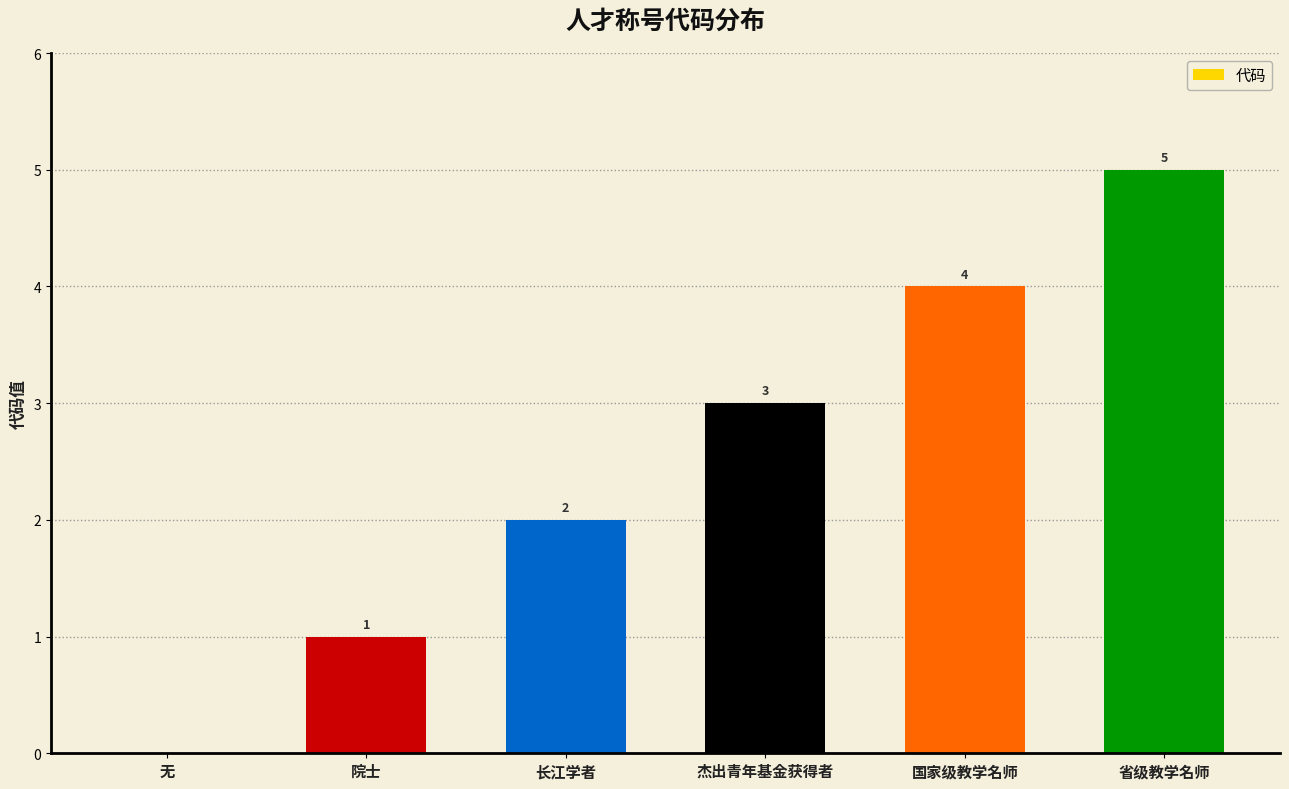

Reading left to right, list all the values displayed in this chart.

0	1	2	3	4	5